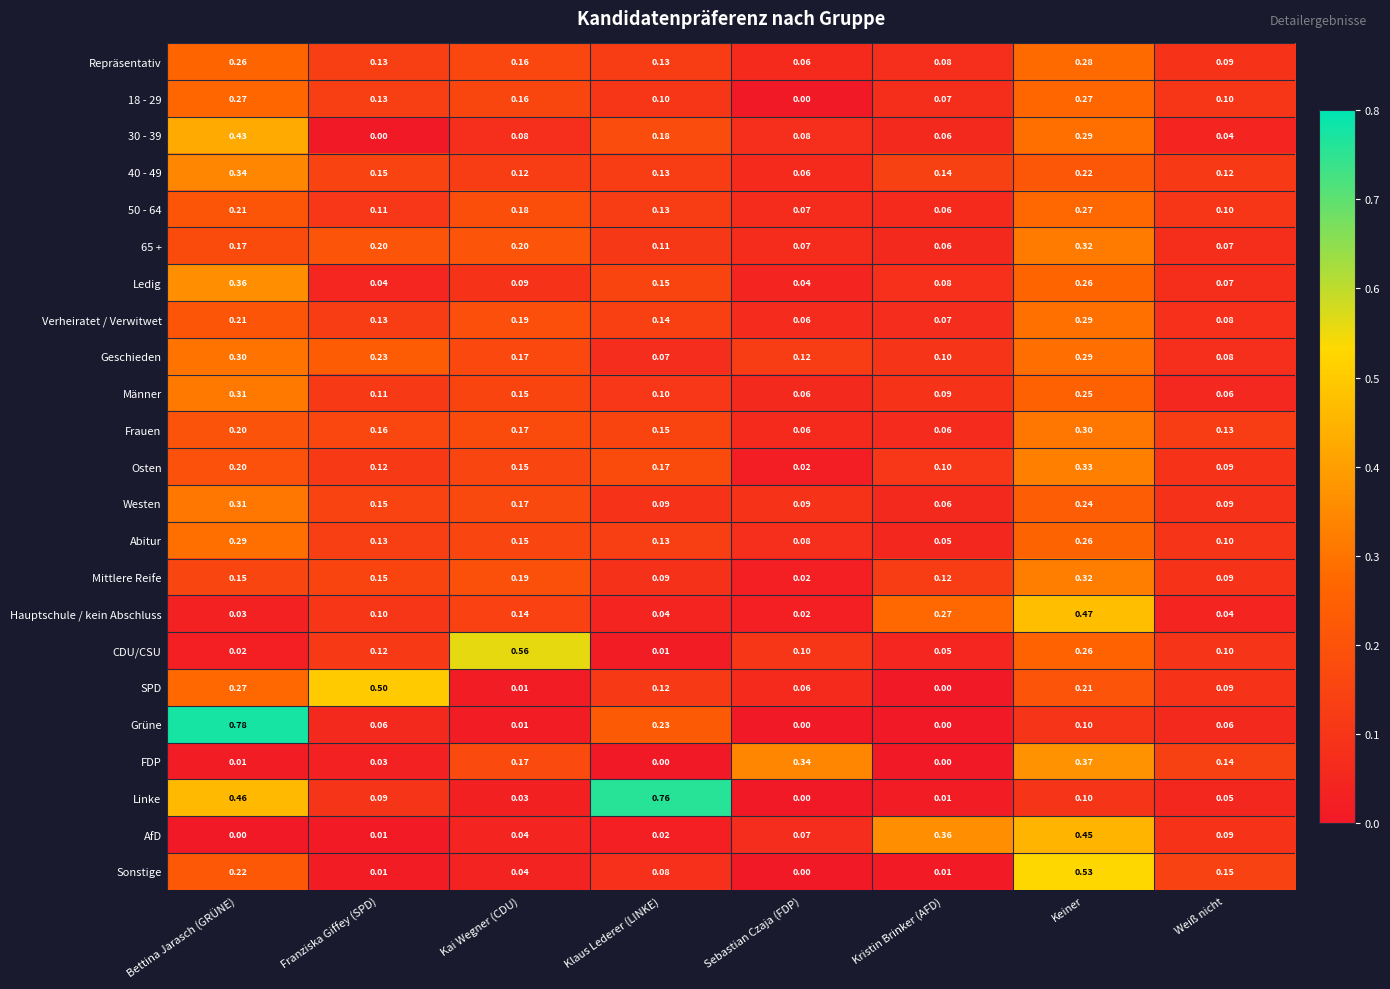

Between Bettina Jarasch (GRÜNE) and Franziska Giffey (SPD), which series saw the biggest shift?

Grüne